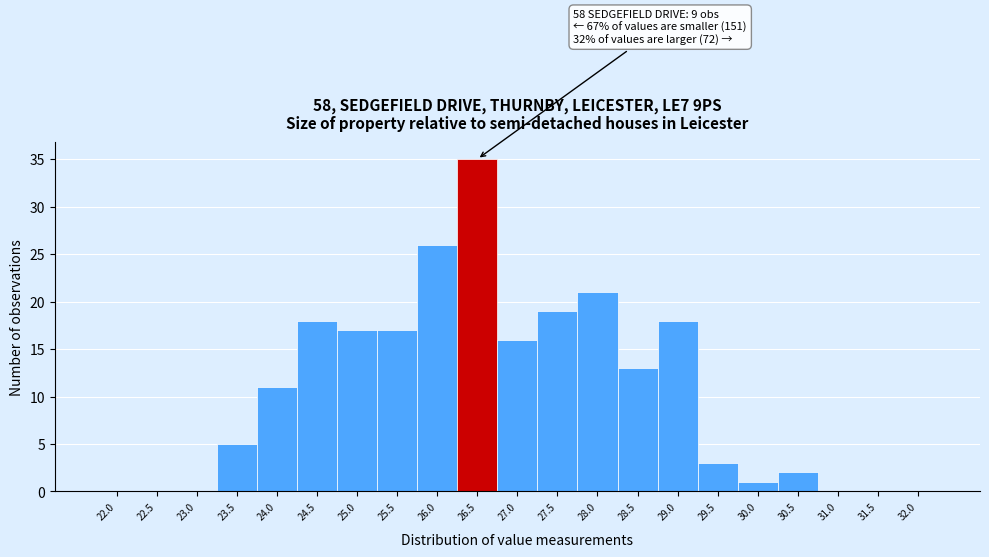

Reading right to left, transcribe all the data shown in this chart.

32.0=0	31.5=0	31.0=0	30.5=2	30.0=1	29.5=3	29.0=18	28.5=13	28.0=21	27.5=19	27.0=16	26.5=35	26.0=26	25.5=17	25.0=17	24.5=18	24.0=11	23.5=5	23.0=0	22.5=0	22.0=0